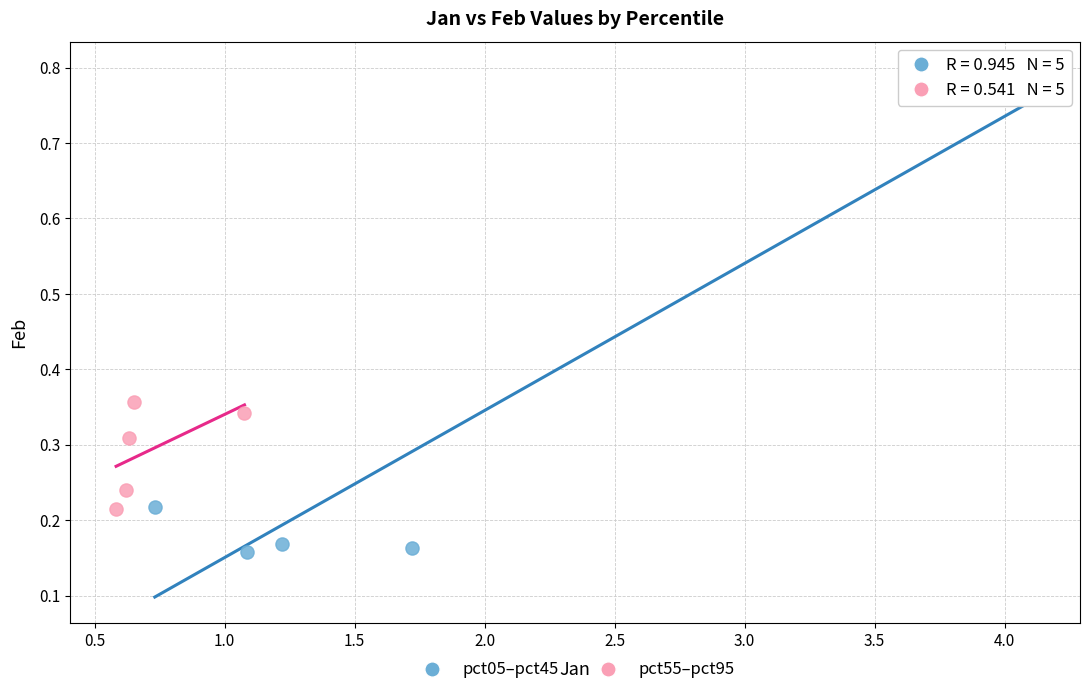

Which series has the largest Y range (max minus min)?

pct05–pct45